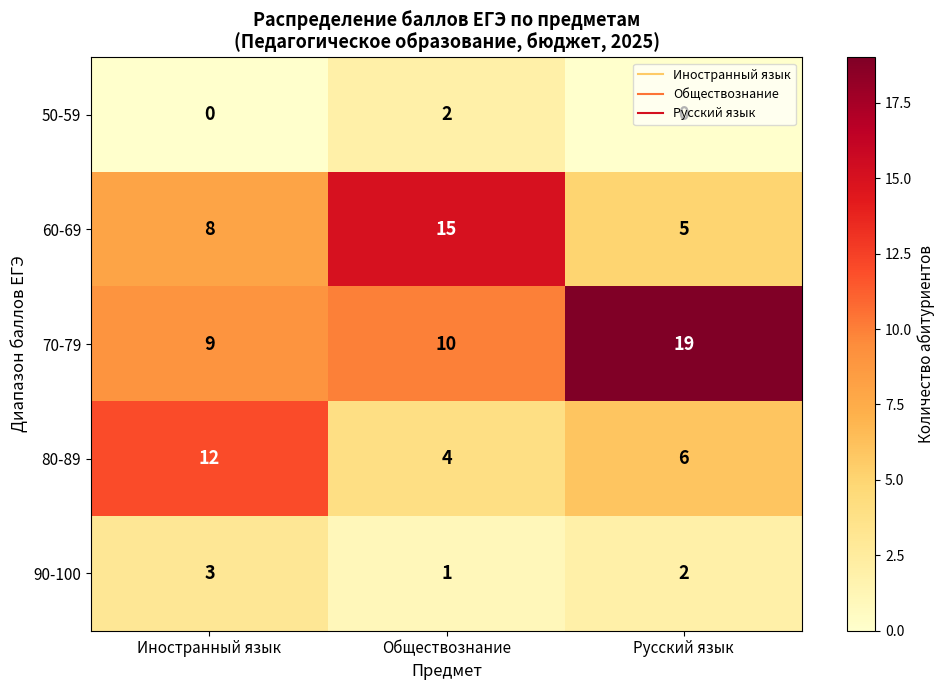

What is the spread (max minus min) of values at Иностранный язык?

12